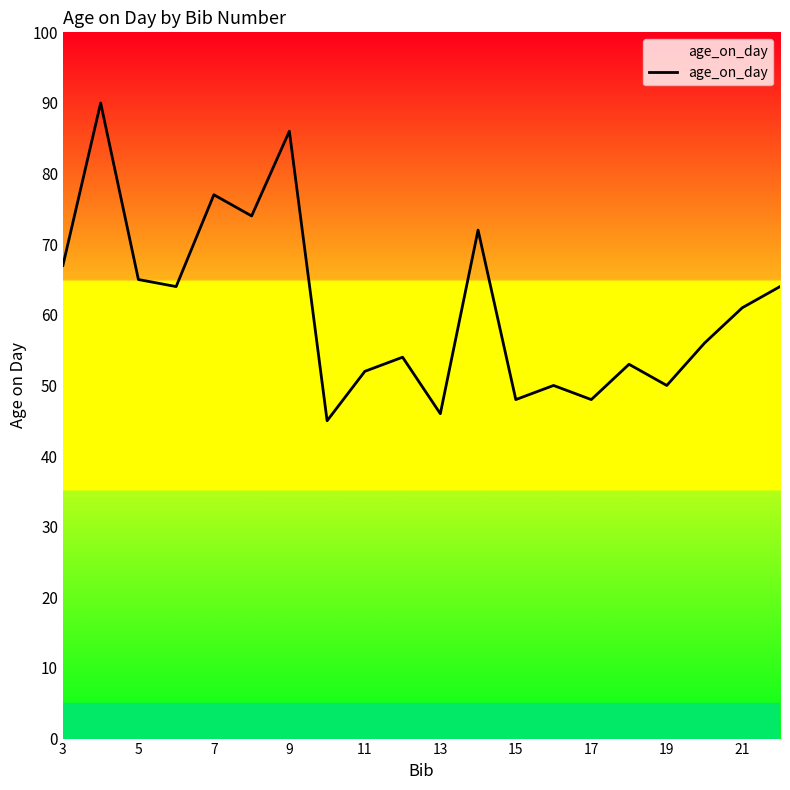

What is the difference between the maximum and minimum values?

45